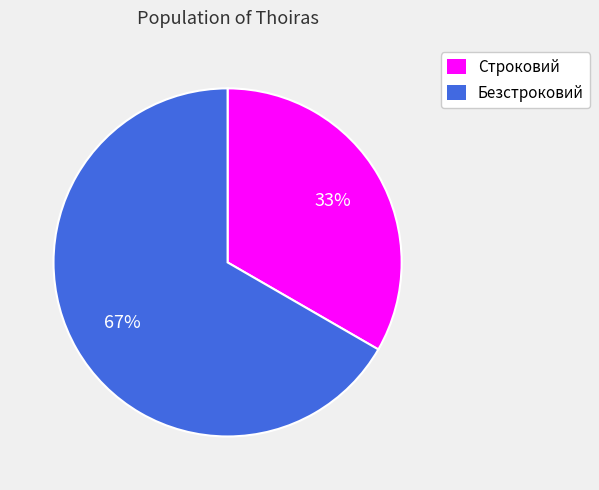

Rank the categories by value from lowest to highest.

Строковий, Безстроковий